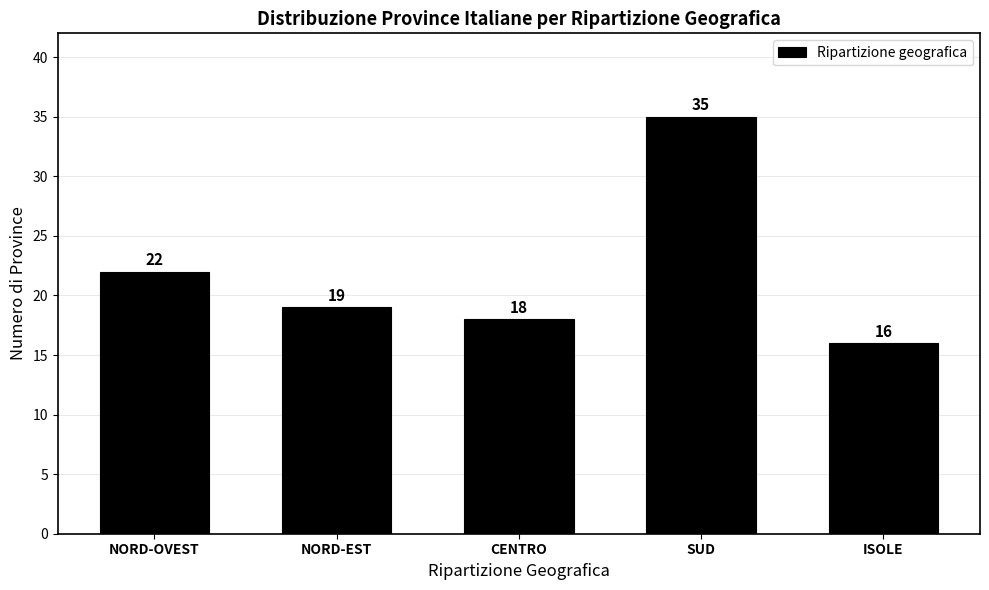

Reading left to right, extract all data points from this chart.

22	19	18	35	16